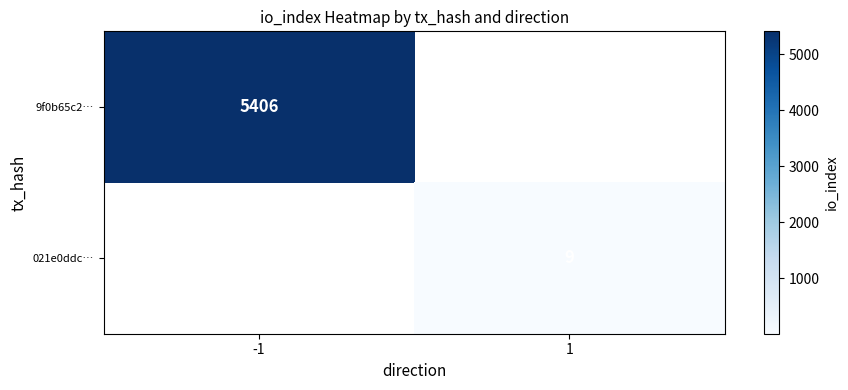

What is the difference between the 021e0ddc… values at 1 and -1?

9